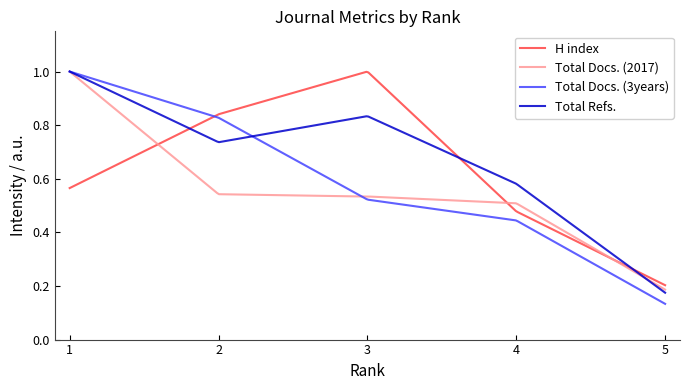

What is the difference between the highest and lowest values at 1?

0.4